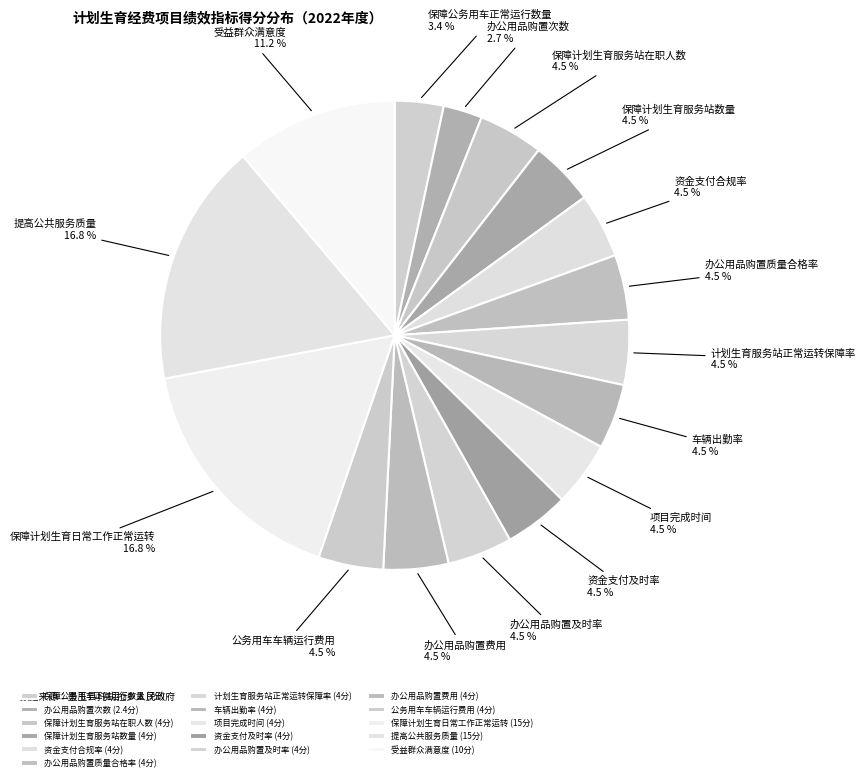

Which category has the smallest portion of the pie?

办公用品购置次数